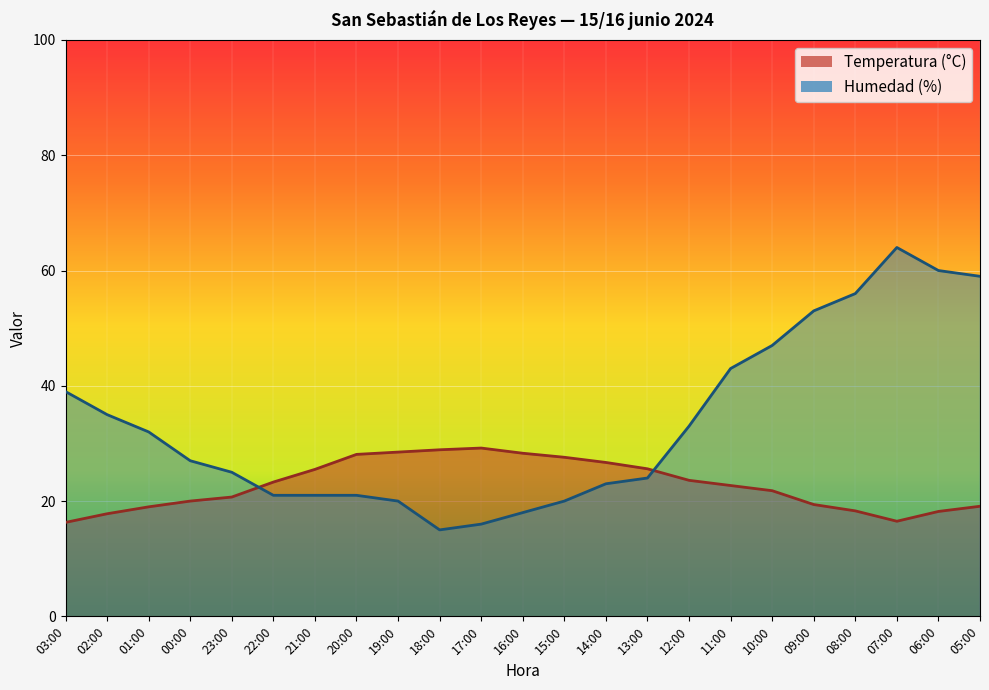

Reading right to left, what are all the values shown in this chart?

Temperatura (°C): 05:00=19.1	06:00=18.2	07:00=16.5	08:00=18.3	09:00=19.4	10:00=21.8	11:00=22.7	12:00=23.6	13:00=25.6	14:00=26.7	15:00=27.6	16:00=28.3	17:00=29.2	18:00=28.9	19:00=28.5	20:00=28.1	21:00=25.5	22:00=23.3	23:00=20.7	00:00=20.0	01:00=19.0	02:00=17.8	03:00=16.3
Humedad (%): 05:00=59.0	06:00=60.0	07:00=64.0	08:00=56.0	09:00=53.0	10:00=47.0	11:00=43.0	12:00=33.0	13:00=24.0	14:00=23.0	15:00=20.0	16:00=18.0	17:00=16.0	18:00=15.0	19:00=20.0	20:00=21.0	21:00=21.0	22:00=21.0	23:00=25.0	00:00=27.0	01:00=32.0	02:00=35.0	03:00=39.0